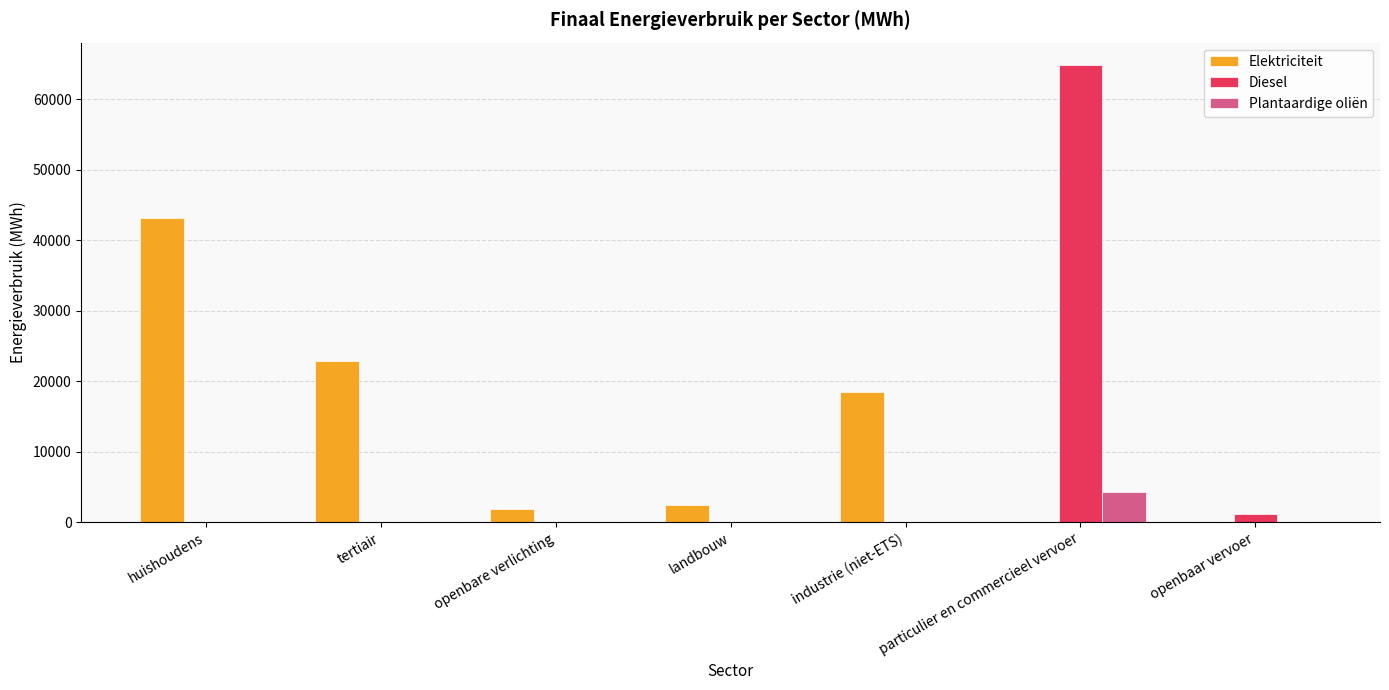

At which category is the sum across all series the highest?

particulier en commercieel vervoer